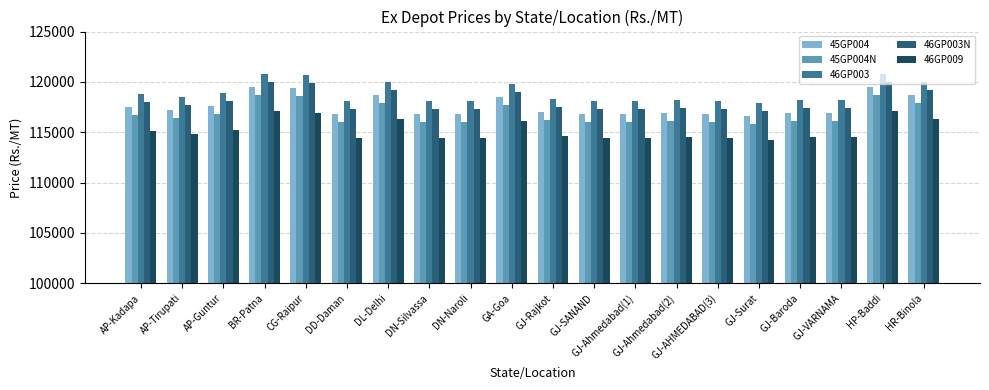

Count the number of categories in the chart.

20